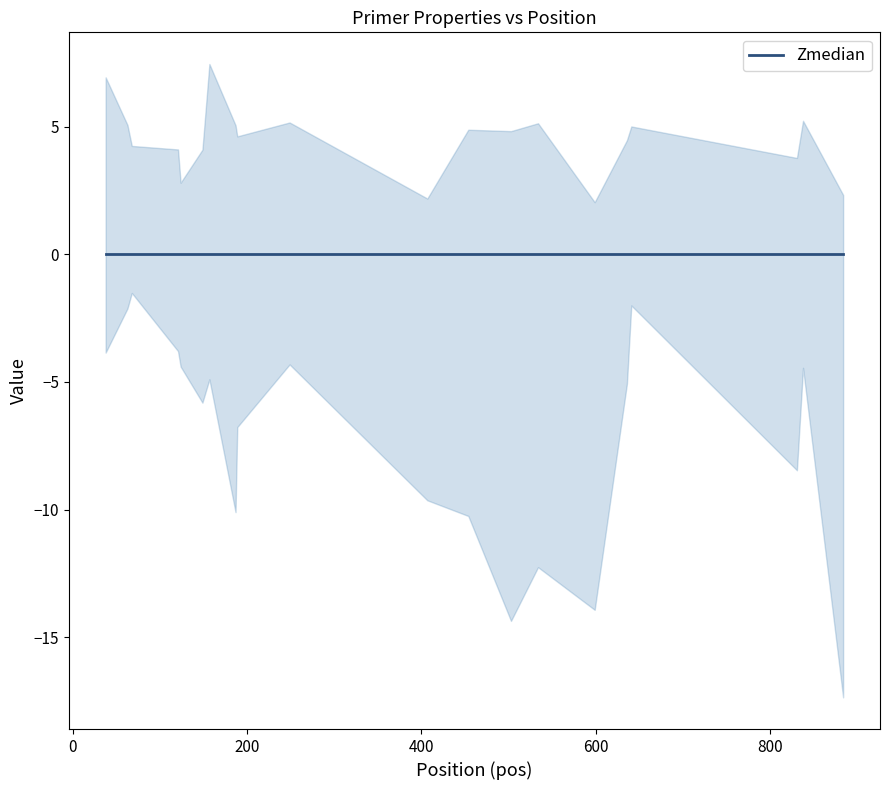

Does the chart have visible grid lines?

No